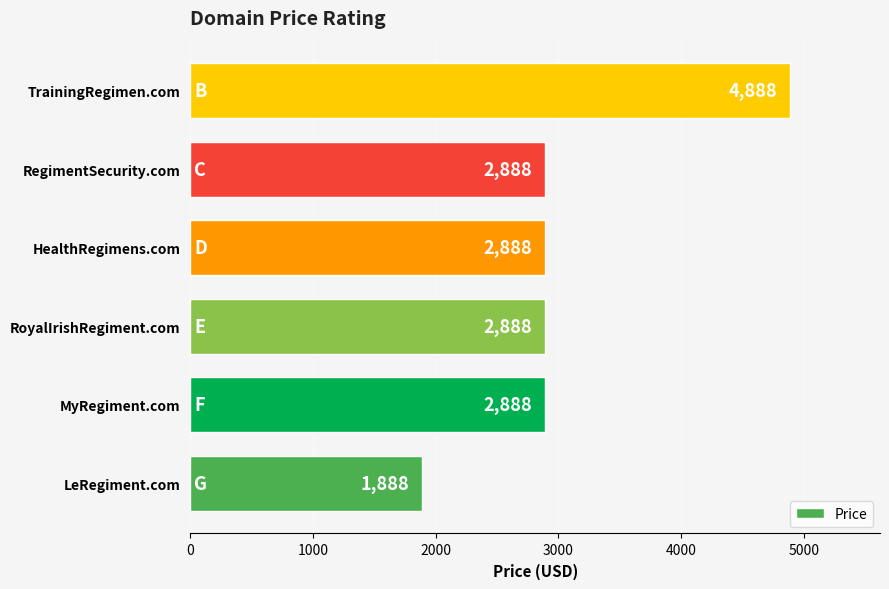

Reading bottom to top, what are all the values shown in this chart?

LeRegiment.com=1888	MyRegiment.com=2888	RoyalIrishRegiment.com=2888	HealthRegimens.com=2888	RegimentSecurity.com=2888	TrainingRegimen.com=4888